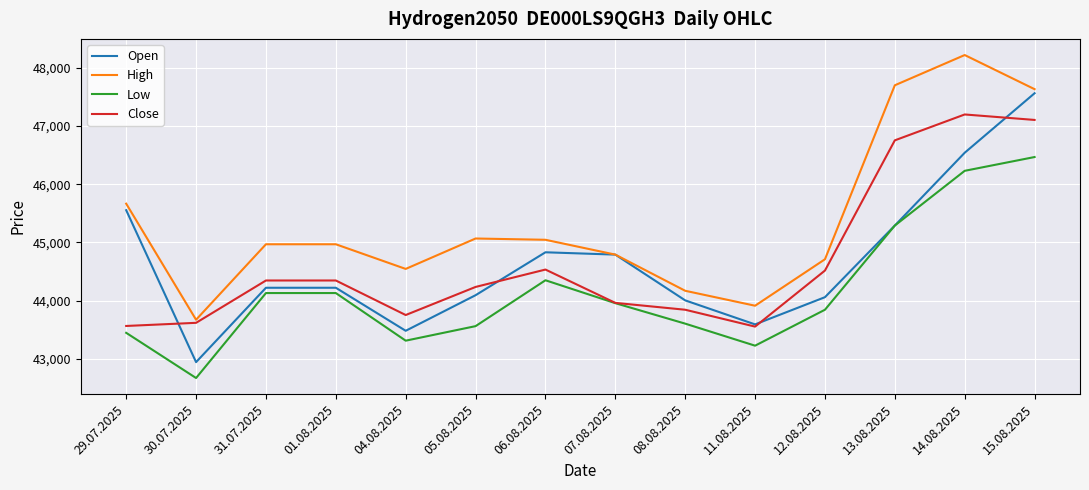

True or false: Low and High intersect in this chart.

False